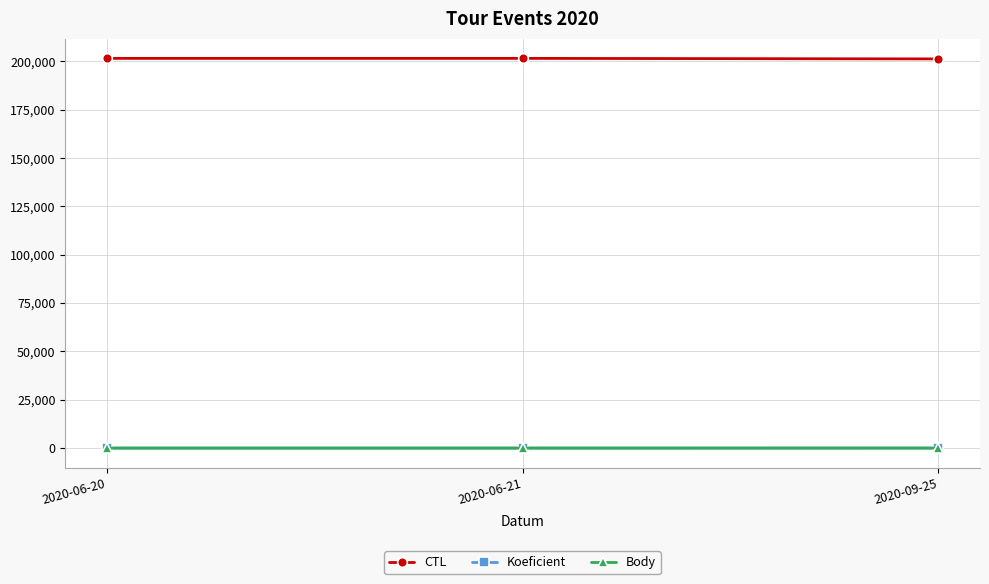

Which series has the largest total across all categories?

CTL